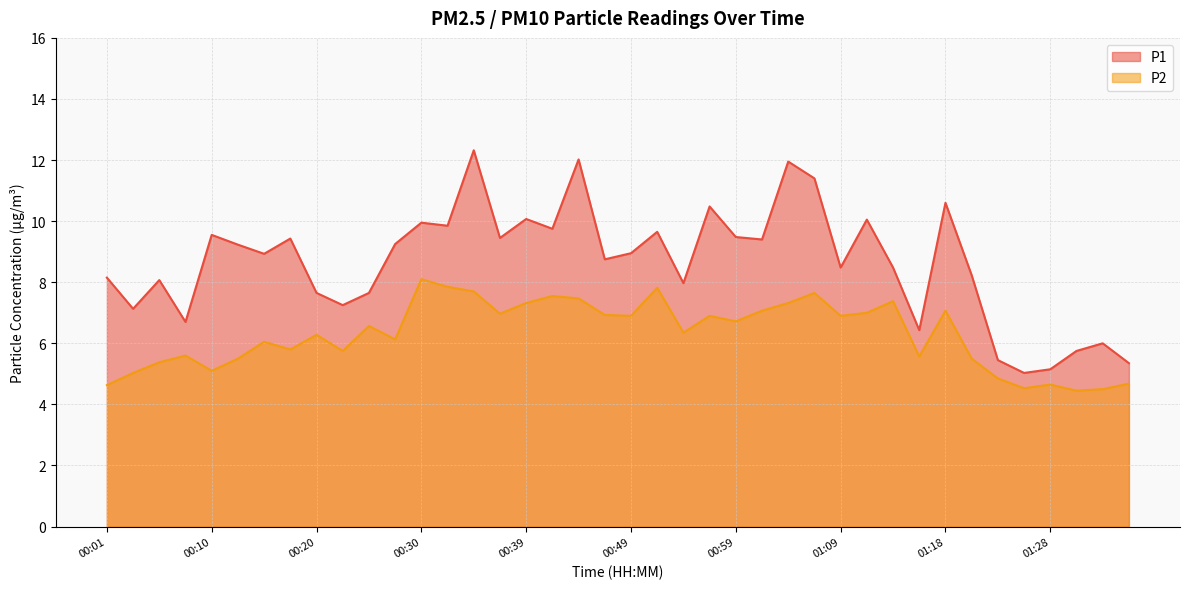

True or false: P2 and P1 intersect in this chart.

False